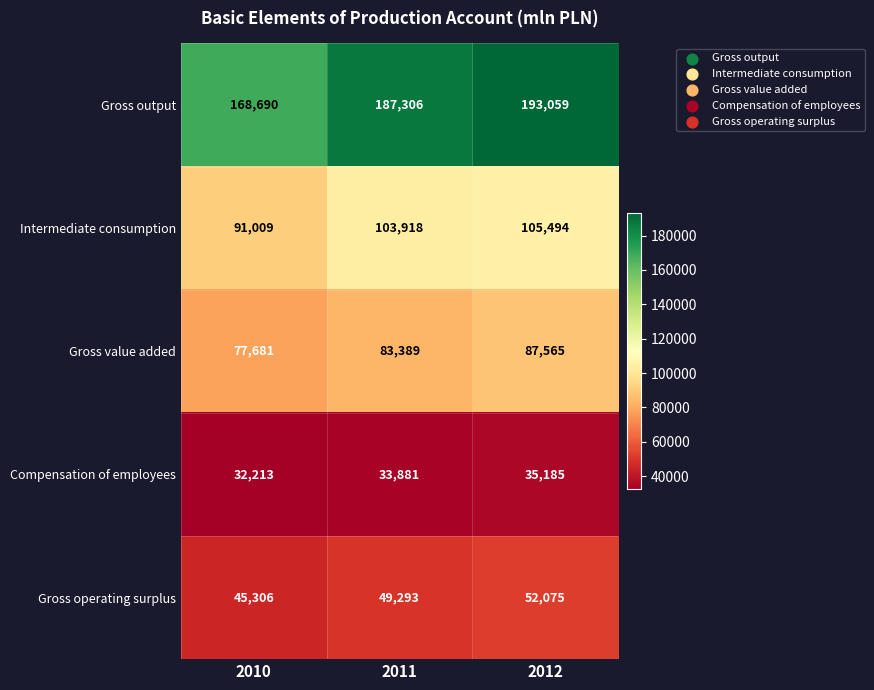

Reading left to right, extract all data points from this chart.

Gross output: 168690	187306	193059
Intermediate consumption: 91009	103918	105494
Gross value added: 77681	83389	87565
Compensation of employees: 32213	33881	35185
Gross operating surplus: 45306	49293	52075